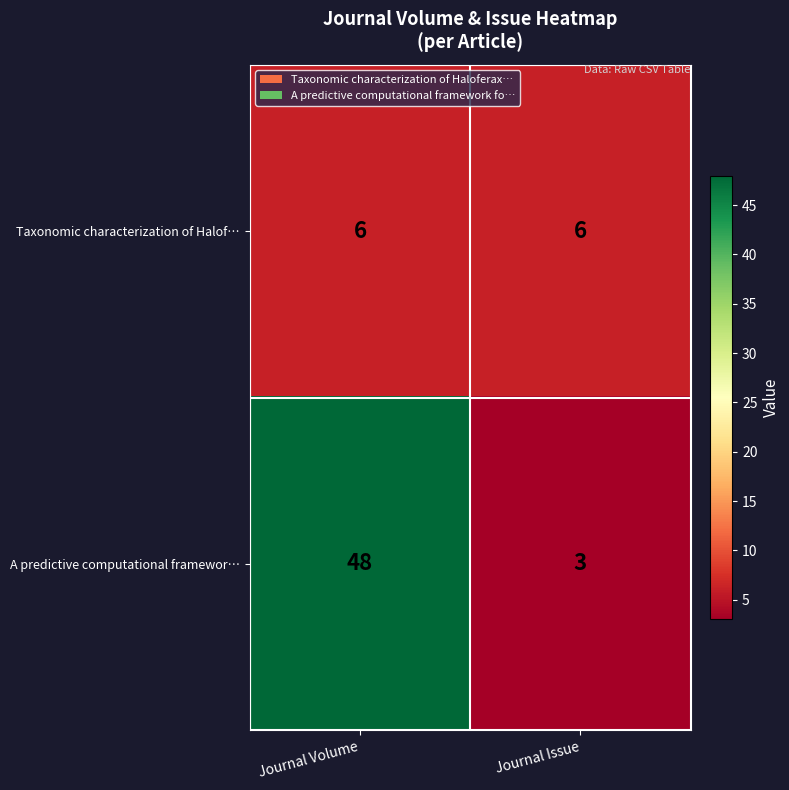

Which series has the largest total across all categories?

A predictive computational framewor…